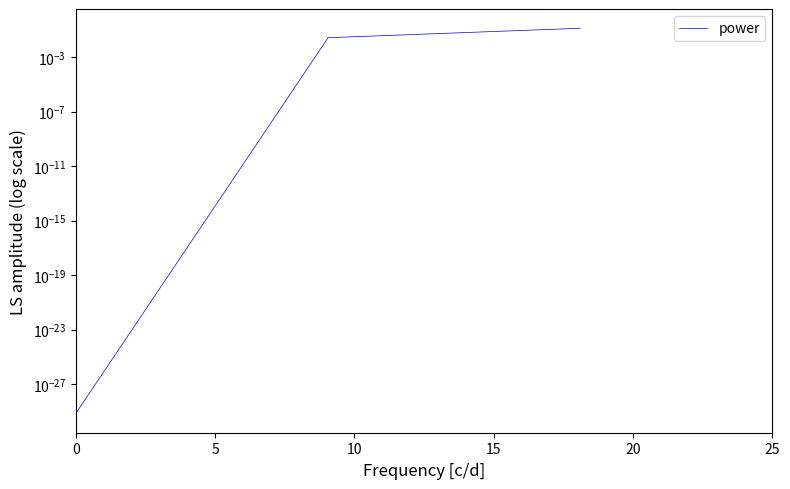

What is the average value?

0.1